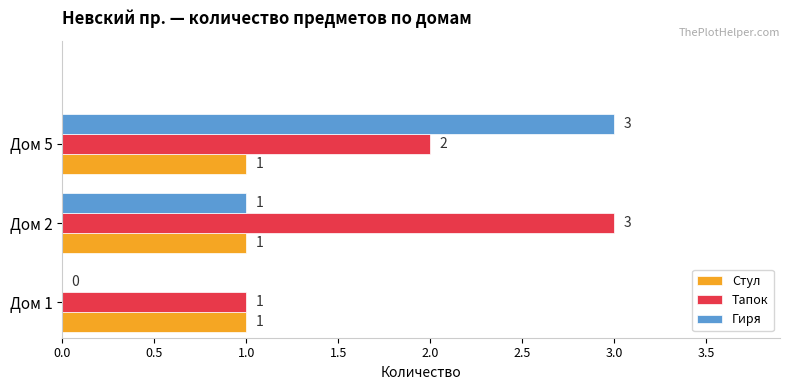

What is the maximum value for Гиря?

3